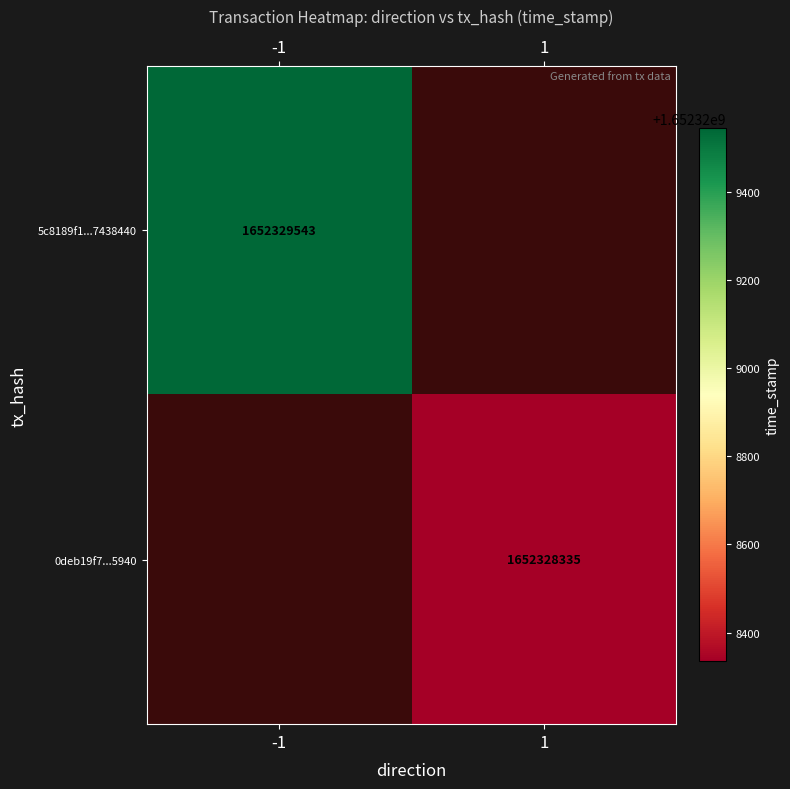

The 0deb19f7...5940 series shows 1652328335 at 1. True or false?

True